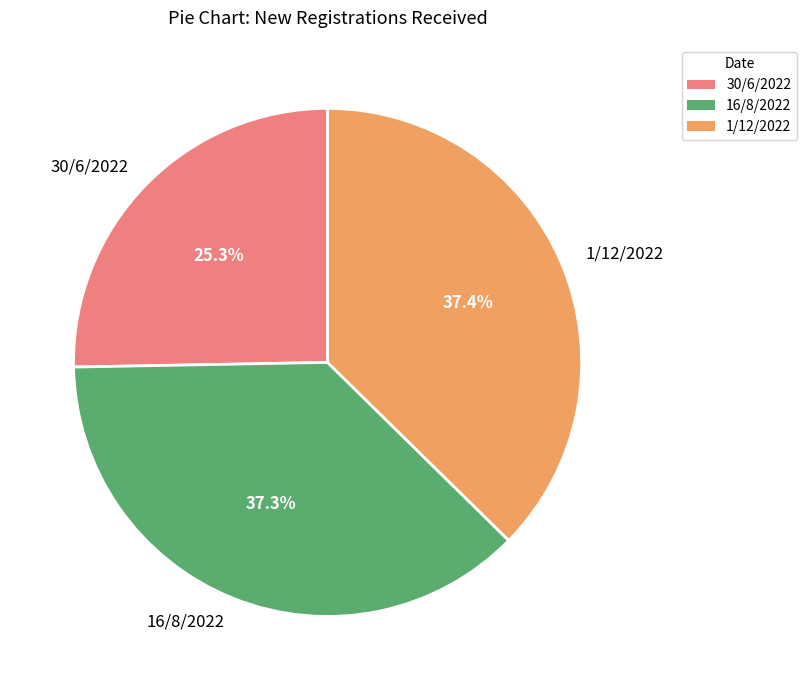

What portion of the pie excludes 30/6/2022?

74.7%